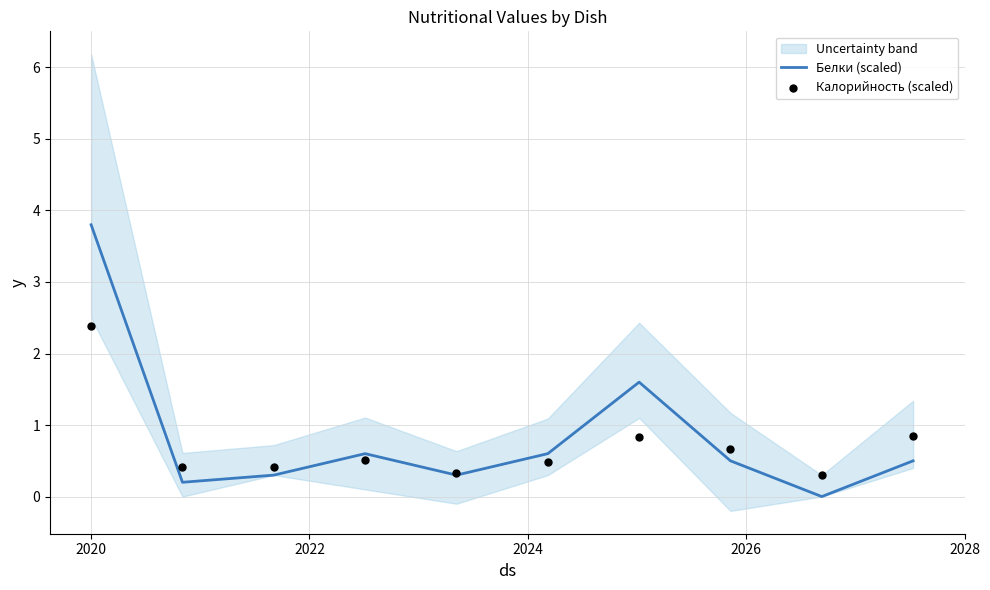

What are all the series names shown in the legend?

Белки (scaled), Калорийность (scaled)